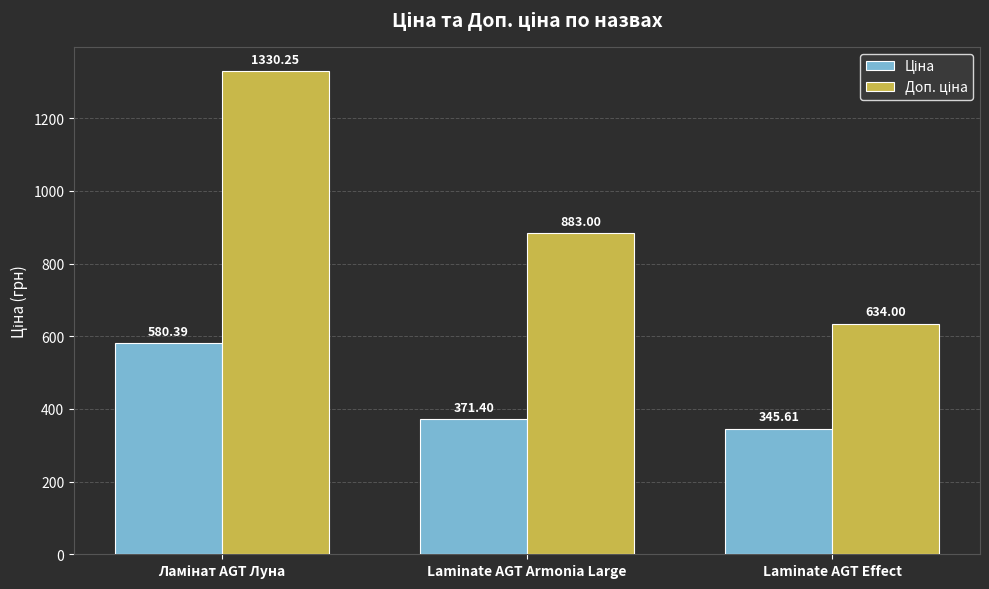

What is the spread (max minus min) of values at Laminate AGT Armonia Large?

511.6